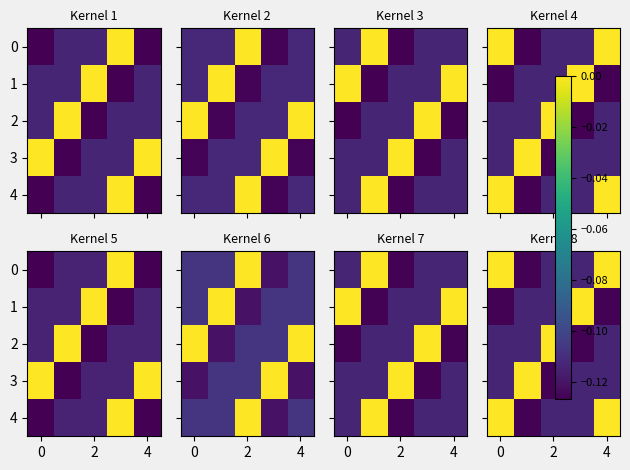

How many 2 values are between 0 and 1?

1